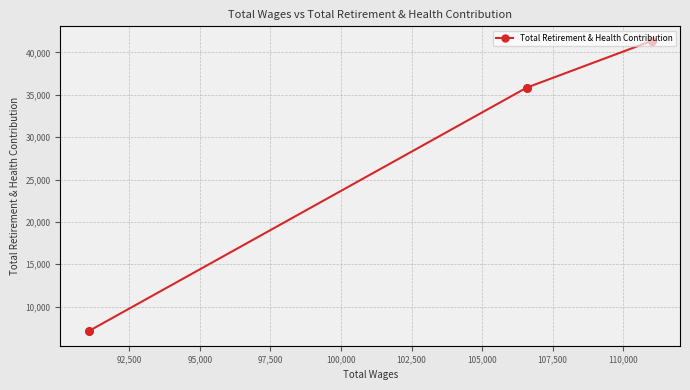

What is the smallest value displayed?

7102